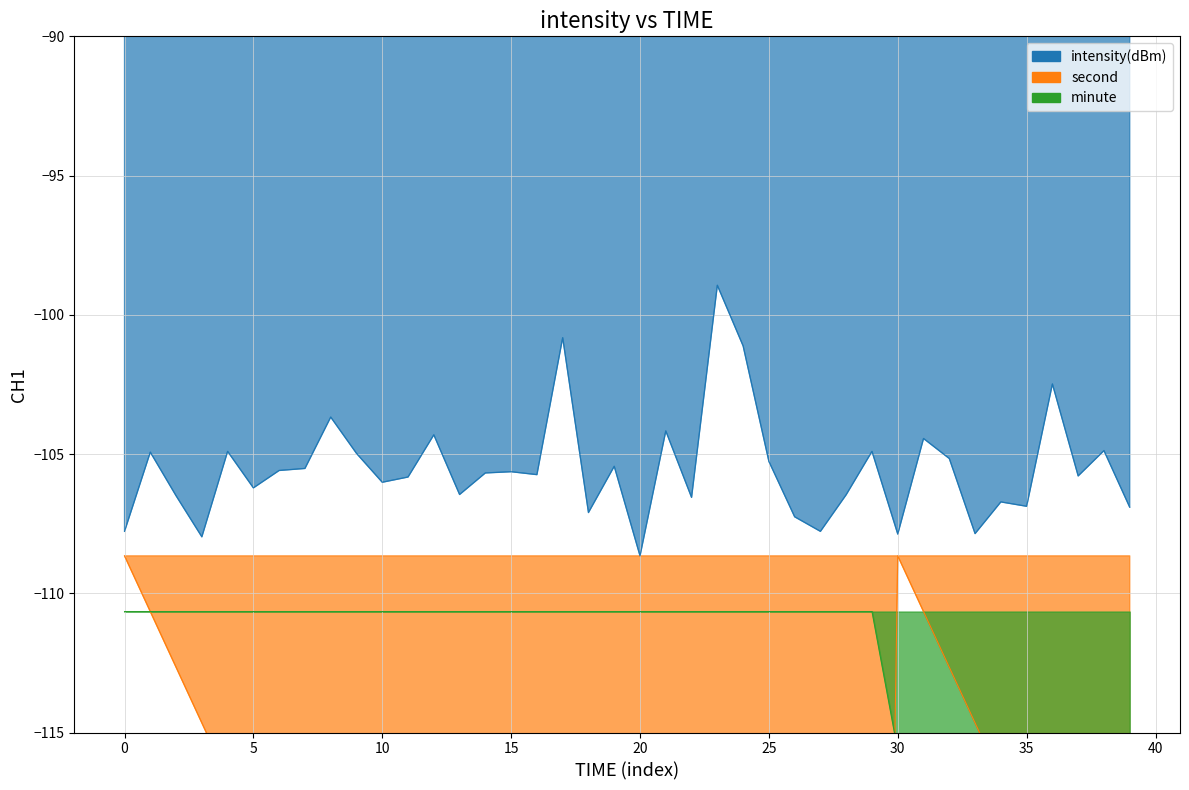

What position from the left is 25?

26